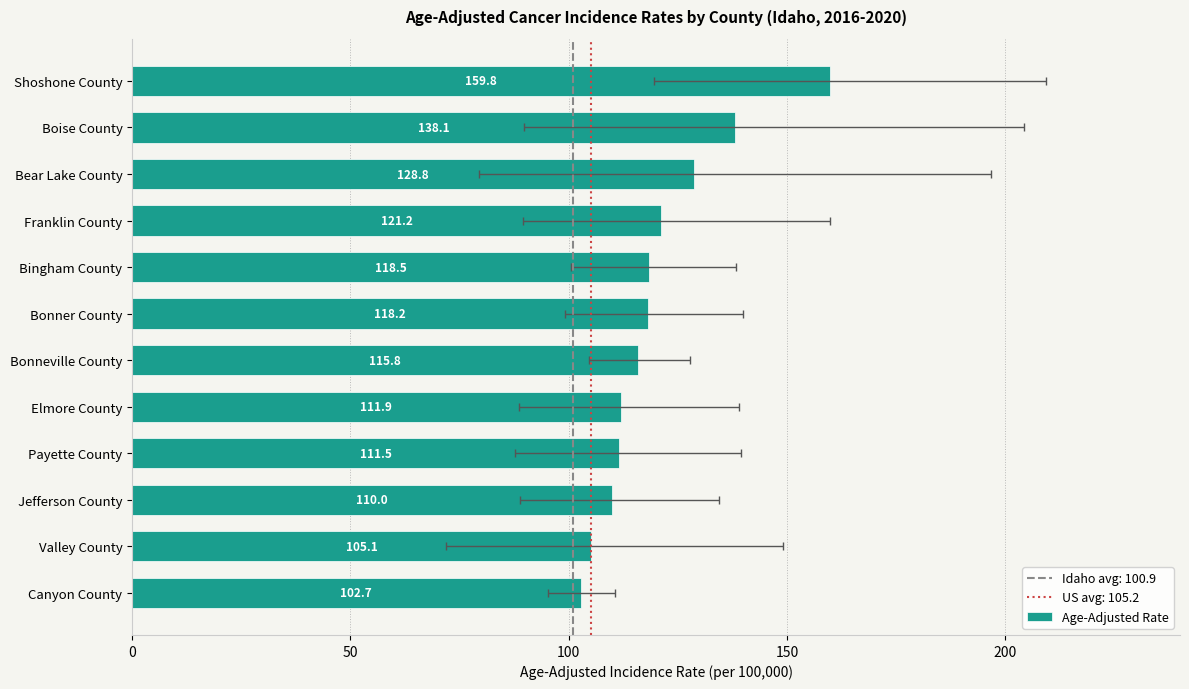

What position from the left is Valley County?

11